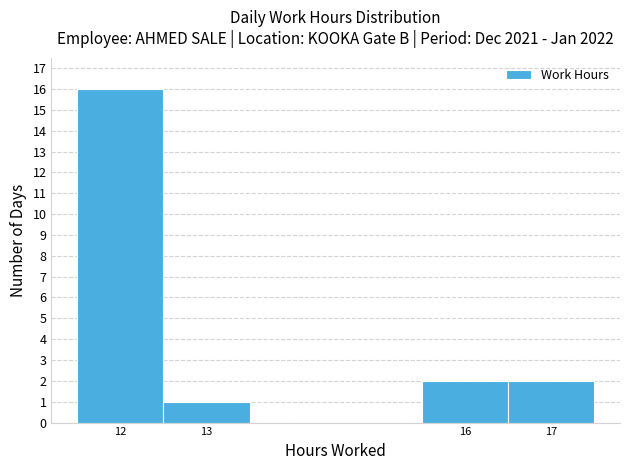

Reading left to right, transcribe this chart: for each bar, give the range it covers on the x-axis and its height. The values are not printed on the chart, so give them approximately, as read against the axis.

11.5 to 12.5: 16
12.5 to 13.5: 1
13.5 to 14.5: 0
14.5 to 15.5: 0
15.5 to 16.5: 2
16.5 to 17.5: 2